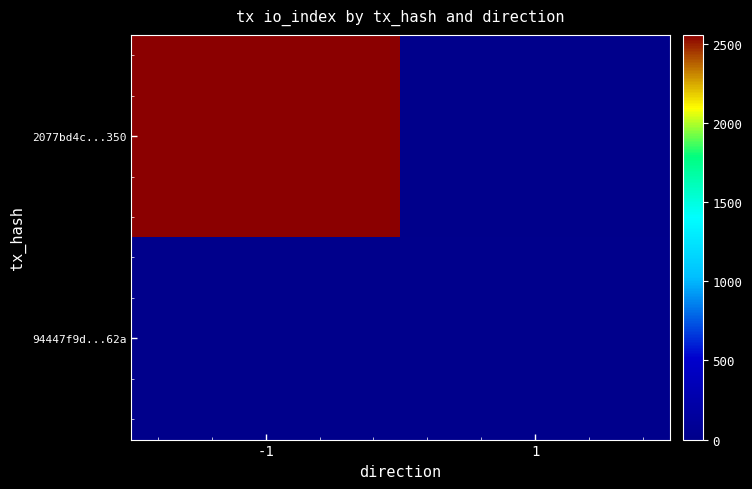

Between -1 and 1, which is larger?

-1